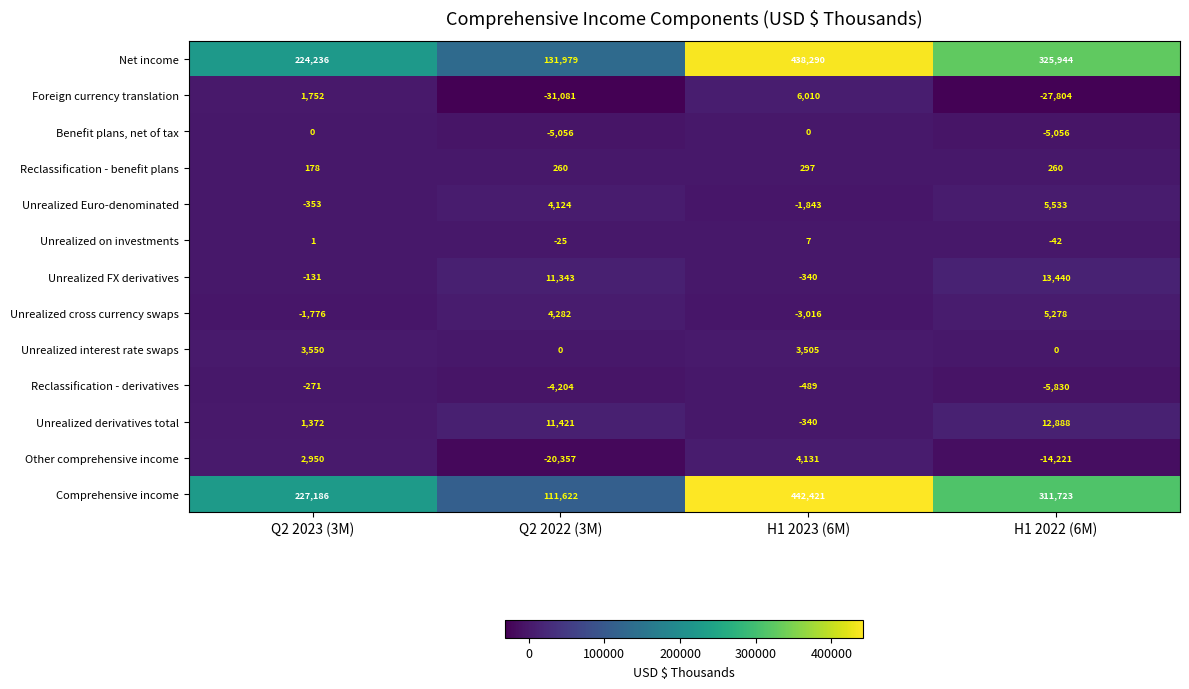

At which label is Unrealized derivatives total closest to 6274?

Q2 2023 (3M)